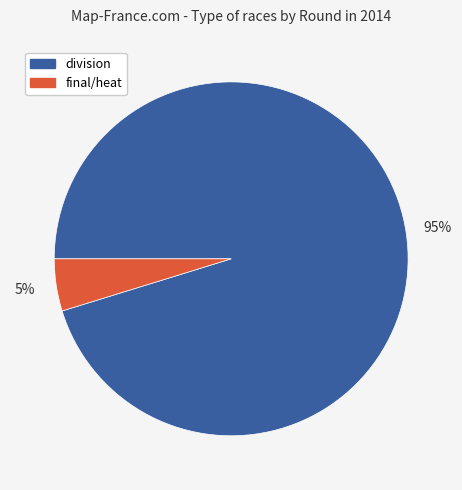

To the nearest percent, what is the difference between the largest and smallest slice percentages?

90%